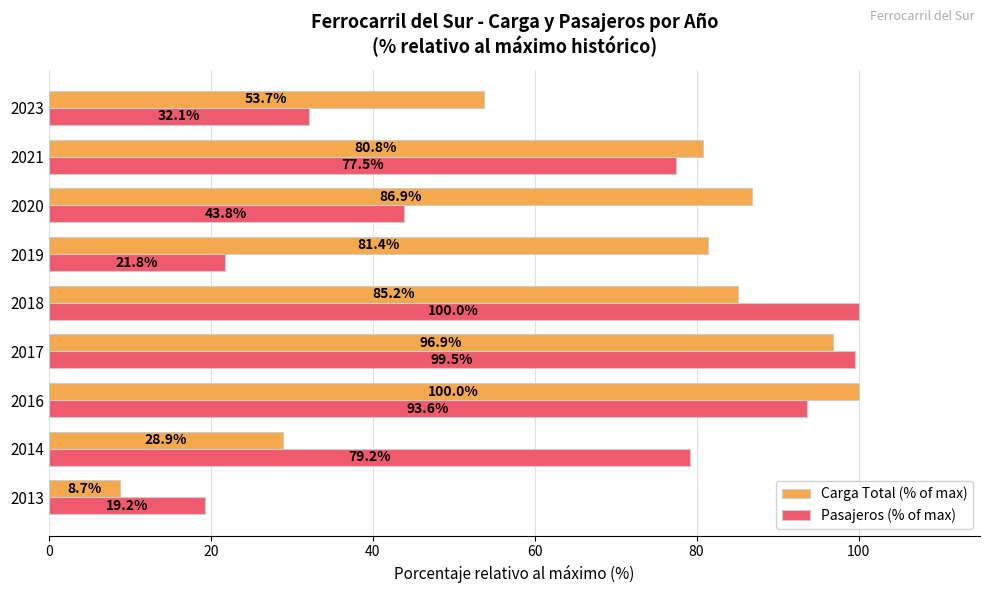

Where is Pasajeros (% of max) nearest to the value 59?

2020